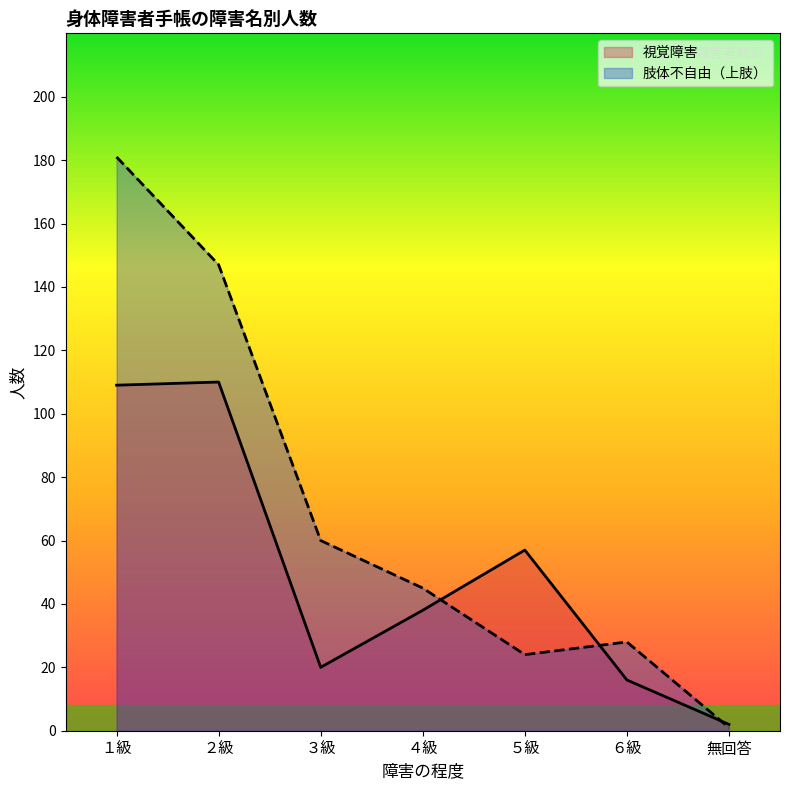

True or false: 肢体不自由（上肢） and 視覚障害 cross at least once.

True